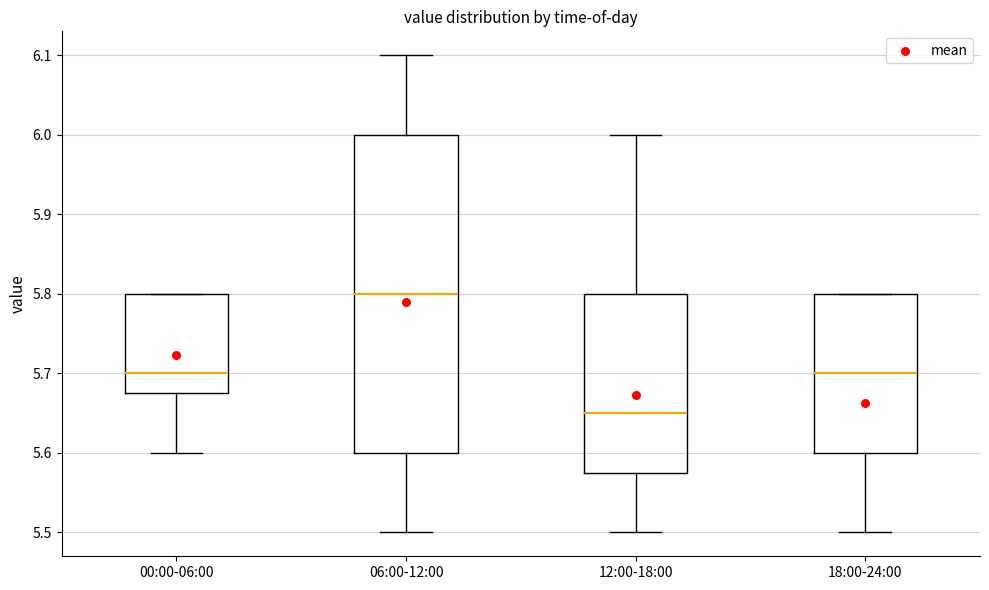

Reading left to right, transcribe this box plot: for each box, give where its median line is, the range the box spans, and where its two whiskers end, as read against the y-axis. The values are not printed on the chart, so give them approximately, as read against the axis.

00:00-06:00: median 5.70, box 5.68 to 5.80, whiskers 5.60 to 5.80
06:00-12:00: median 5.80, box 5.60 to 6.00, whiskers 5.50 to 6.10
12:00-18:00: median 5.65, box 5.58 to 5.80, whiskers 5.50 to 6.00
18:00-24:00: median 5.70, box 5.60 to 5.80, whiskers 5.50 to 5.80